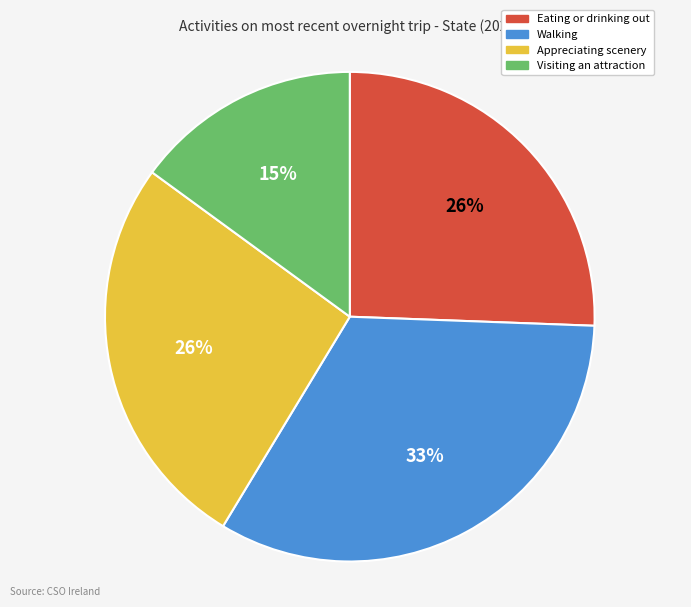

What is the largest slice in the pie chart?

Walking